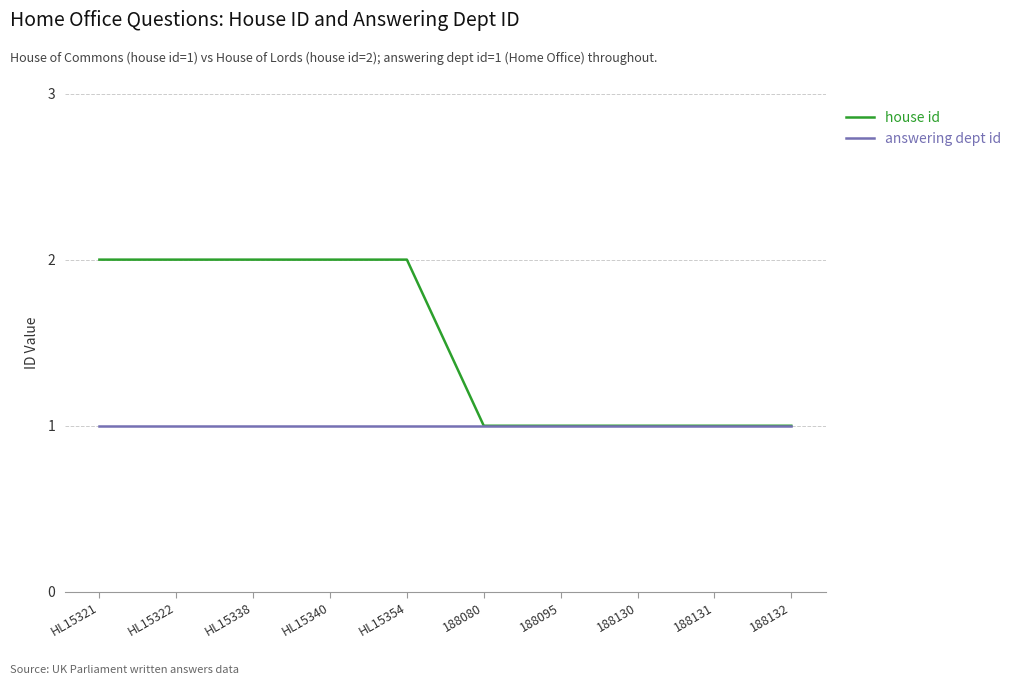

Does the chart display data point markers on the line(s)?

No